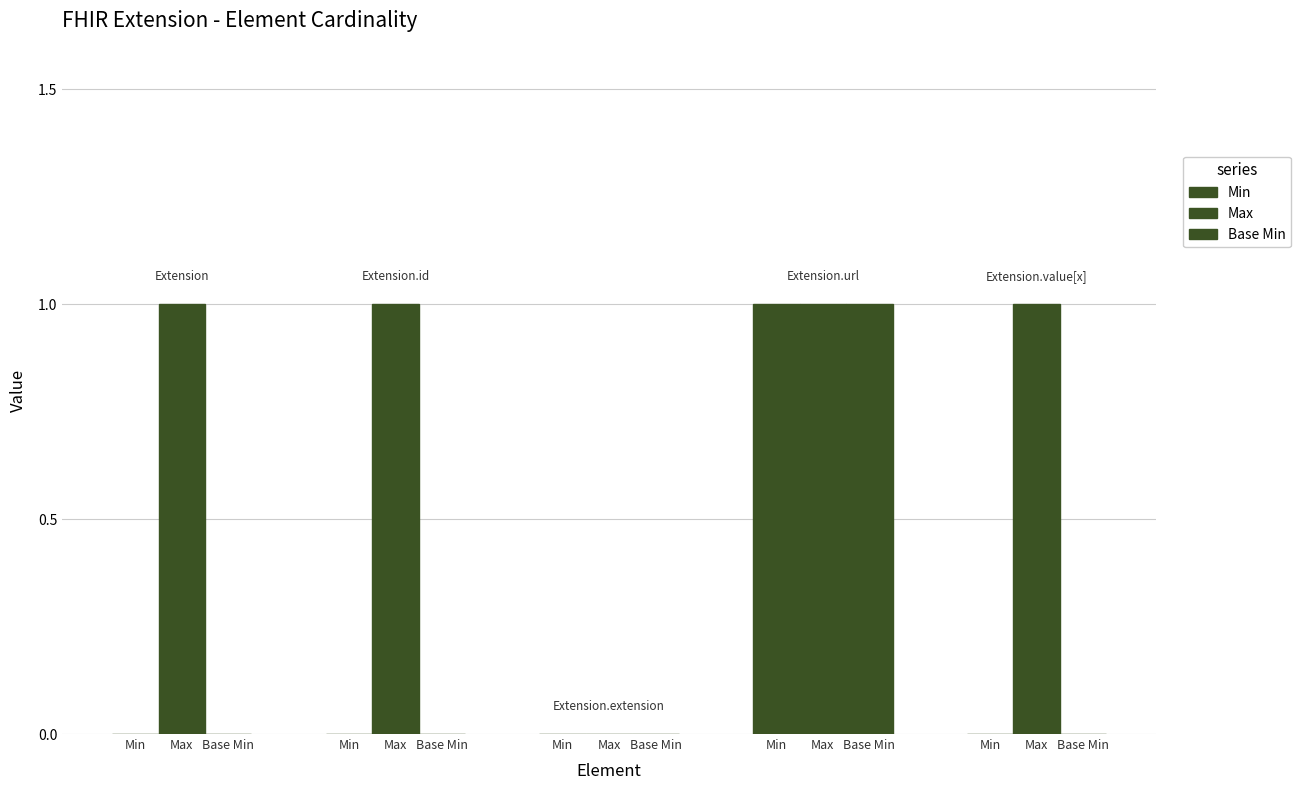

How many distinct data groups are displayed?

3